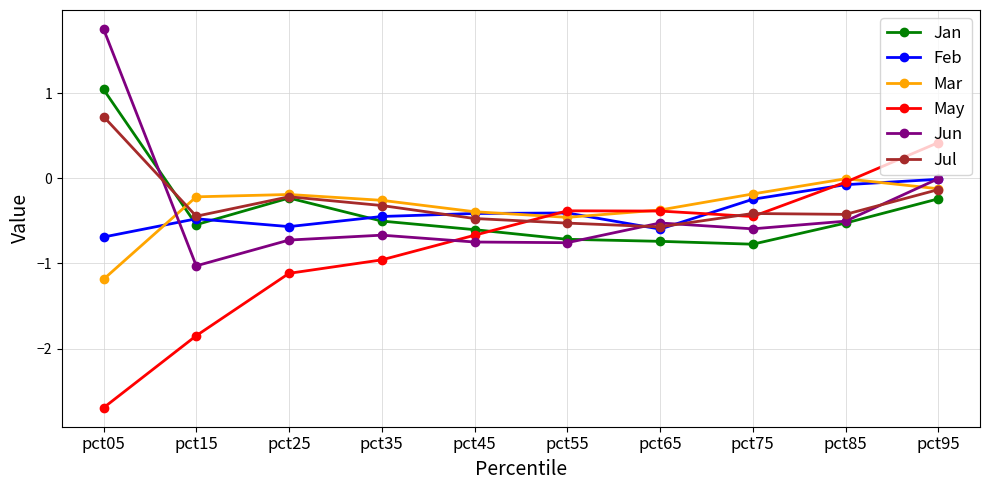

True or false: Jun and Jul cross at least once.

True